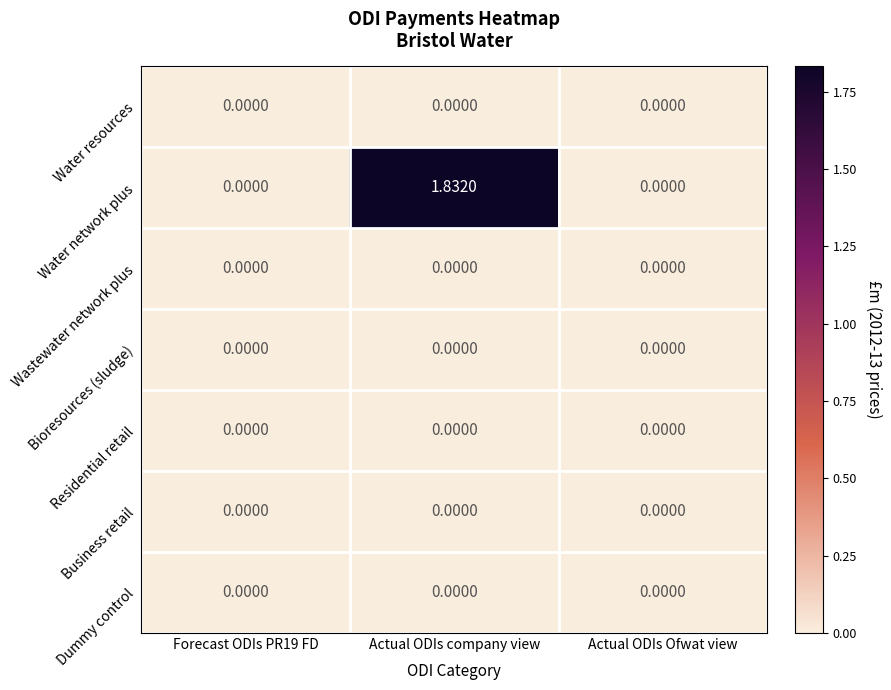

Which series has the largest total across all categories?

Water network plus